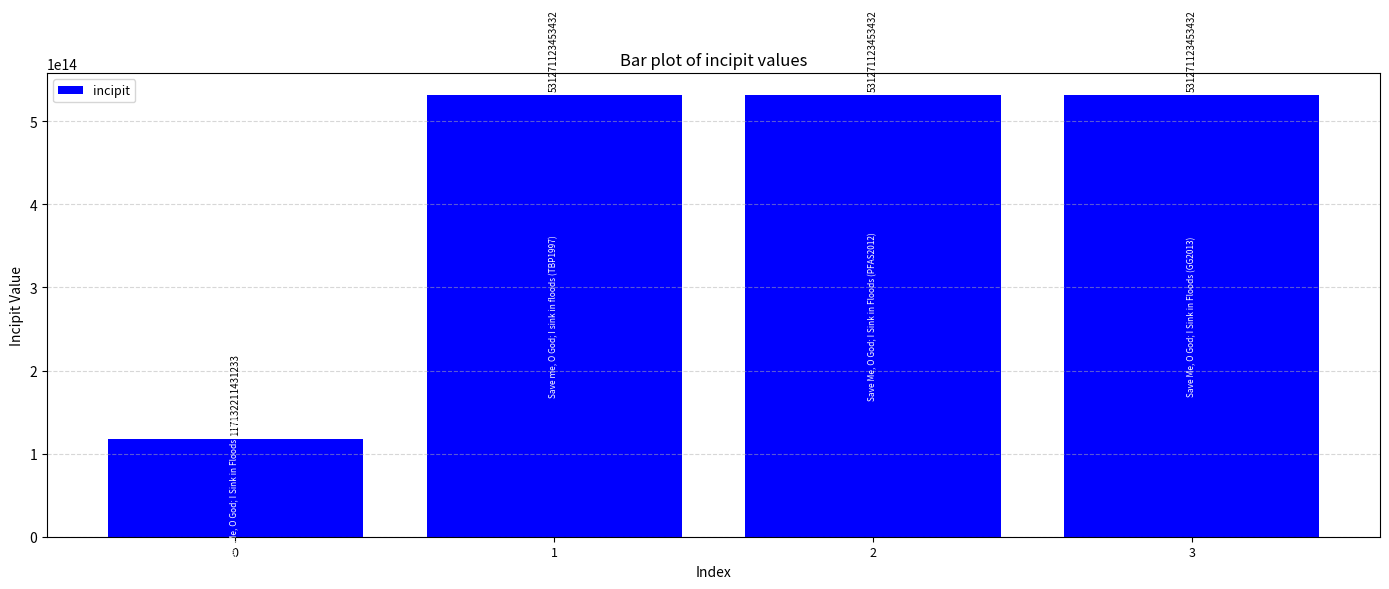

True or false: the data shows 531271123453432 at 1.

True